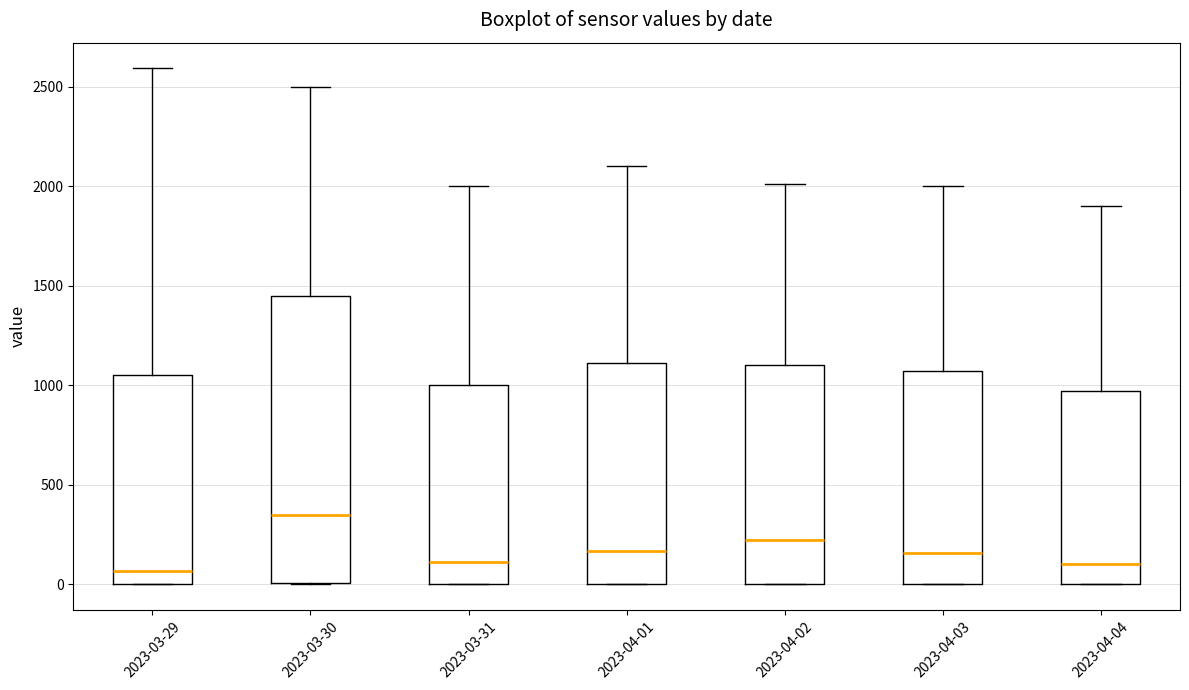

Where does the upper whisker of the box for 2023-04-04 end on the y-axis? The values are not printed on the chart, so give them approximately, as read against the axis.

1900